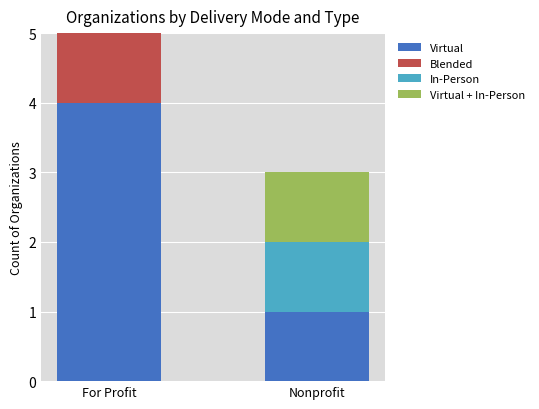

How many categories are shown in the chart?

2